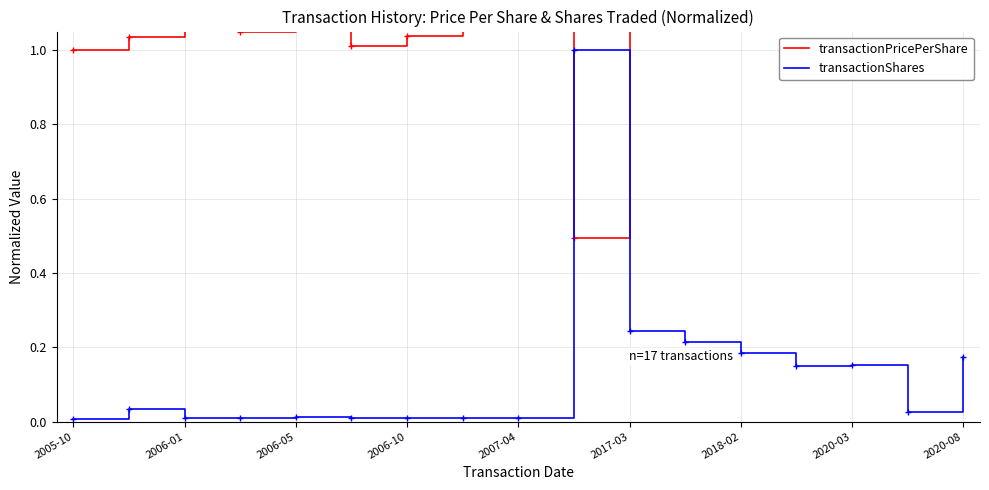

The value of transactionShares at 2005-10 is 0.0. True or false?

True